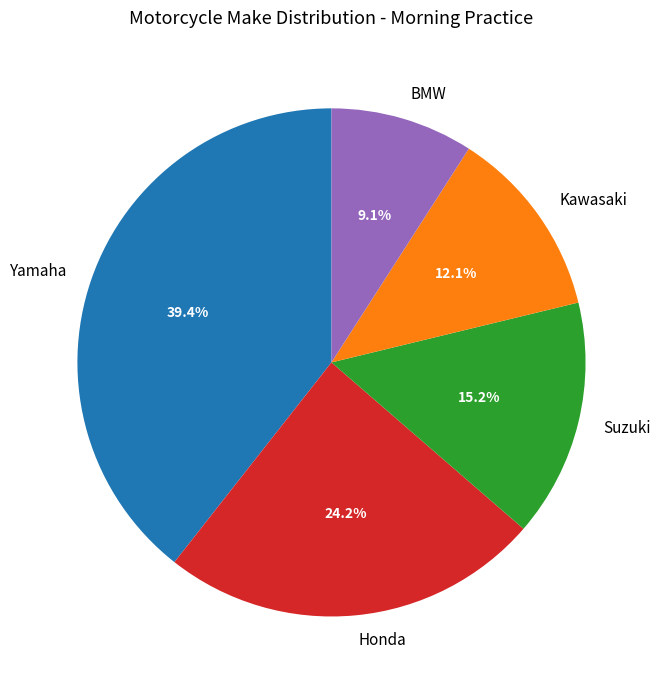

Do Suzuki and Honda together represent more than half of the pie?

No